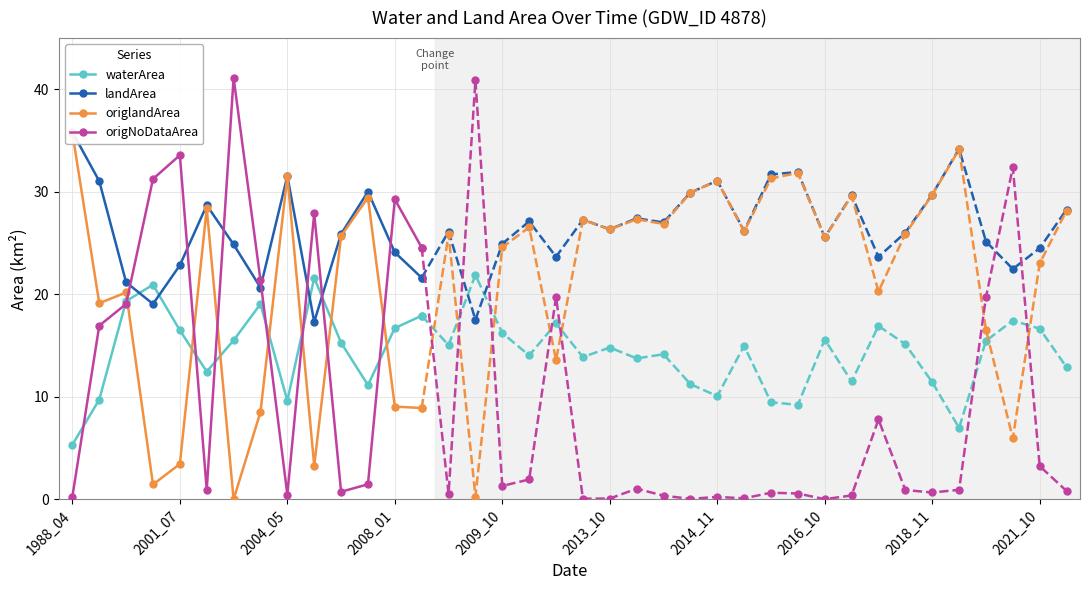

List the series in order of their peak value, highest first.

origNoDataArea, landArea, origlandArea, waterArea